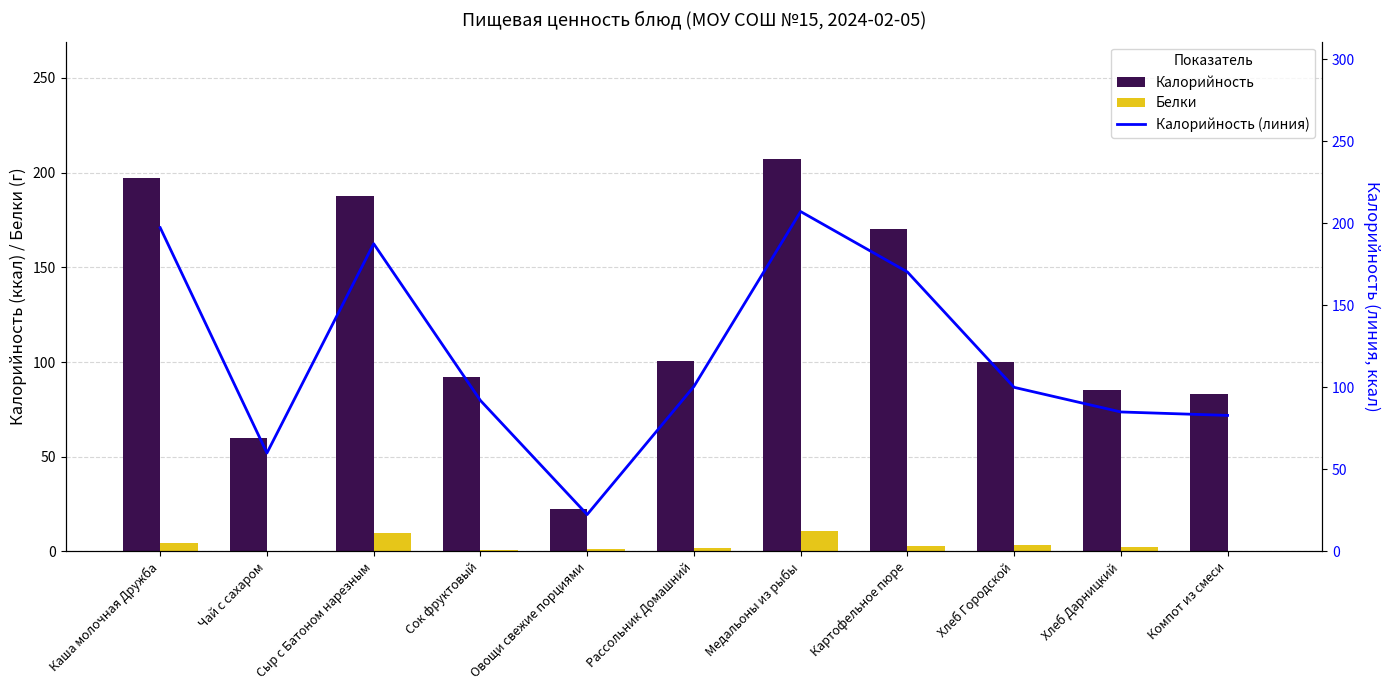

At Чай с сахаром, list the series in order from smallest to largest.

Белки, Калорийность, Калорийность (линия)